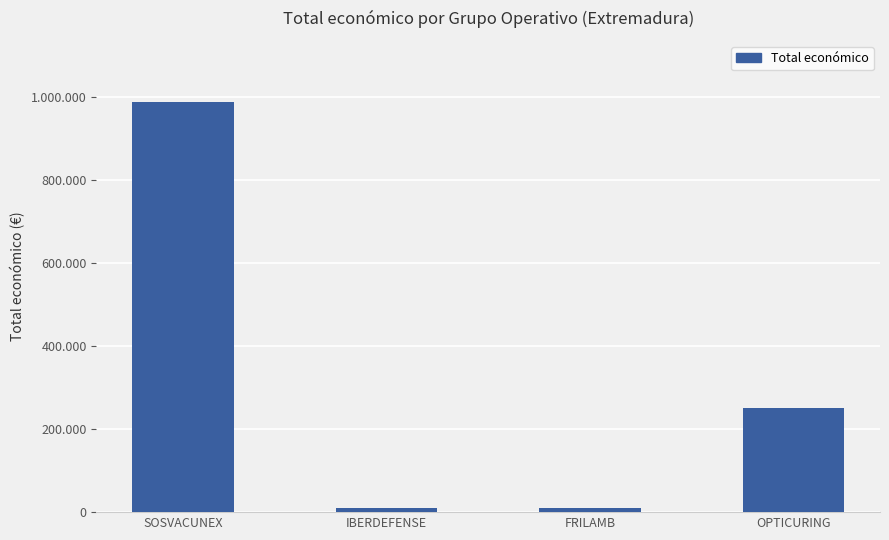

What is the label of the 4th bar from the right?

SOSVACUNEX